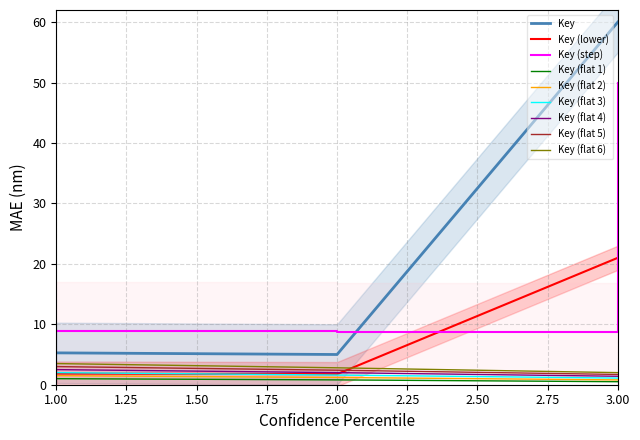

Reading left to right, extract all data points from this chart.

1=9.0	2=8.8	3=50.0